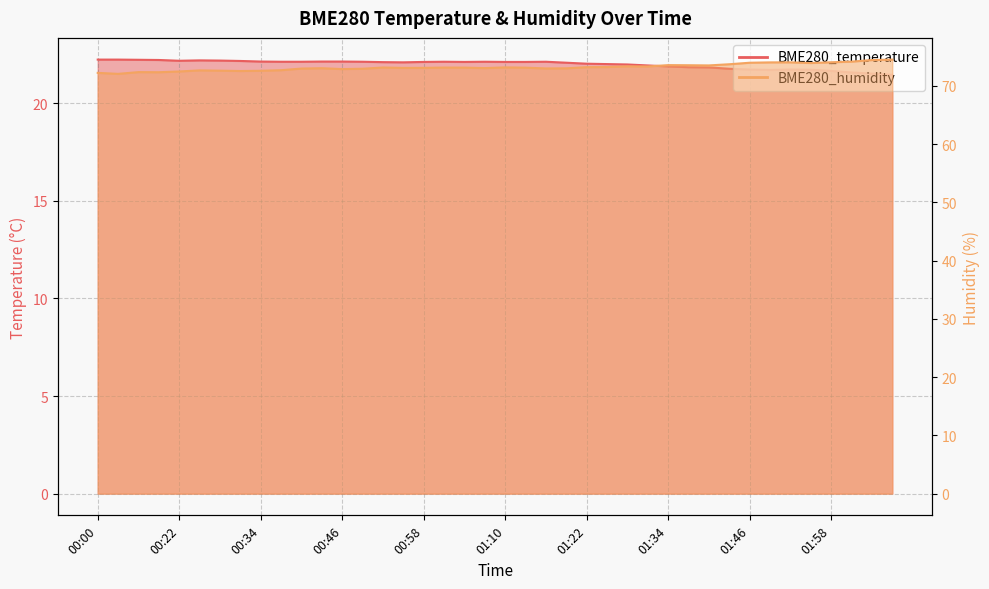

How many data points in BME280_humidity are above 73?

26